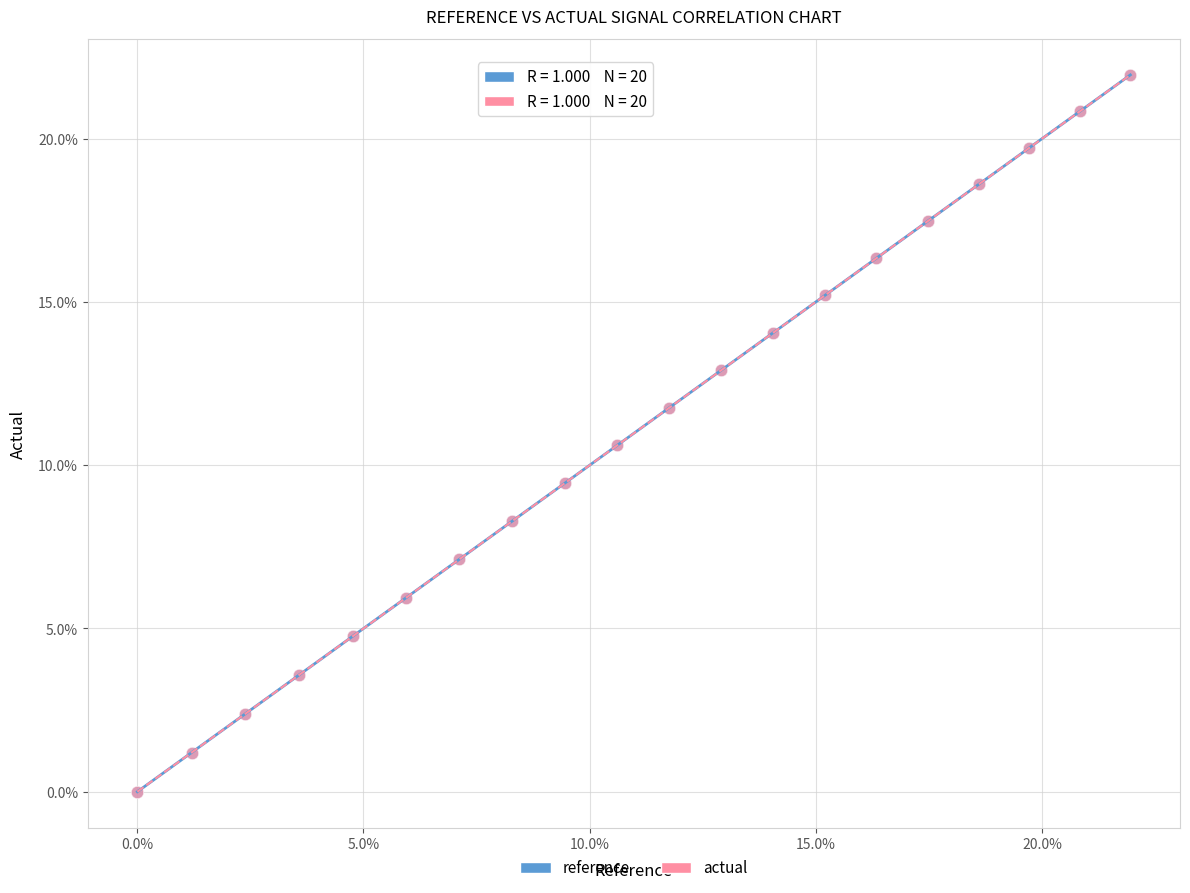

Which series has the largest Y range (max minus min)?

reference